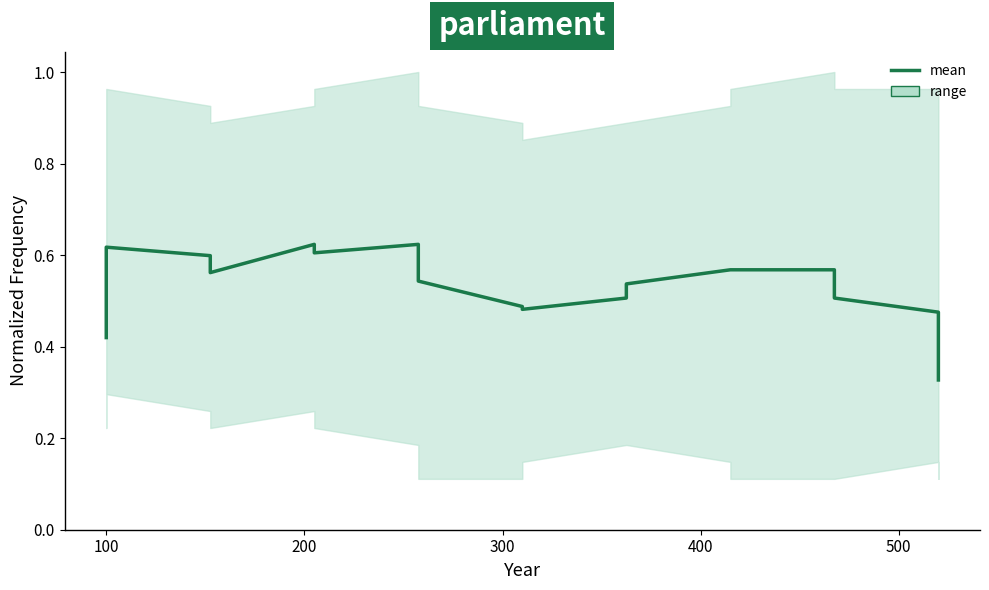

How many interior local valleys (lower than both neighbors) does the data have?

3